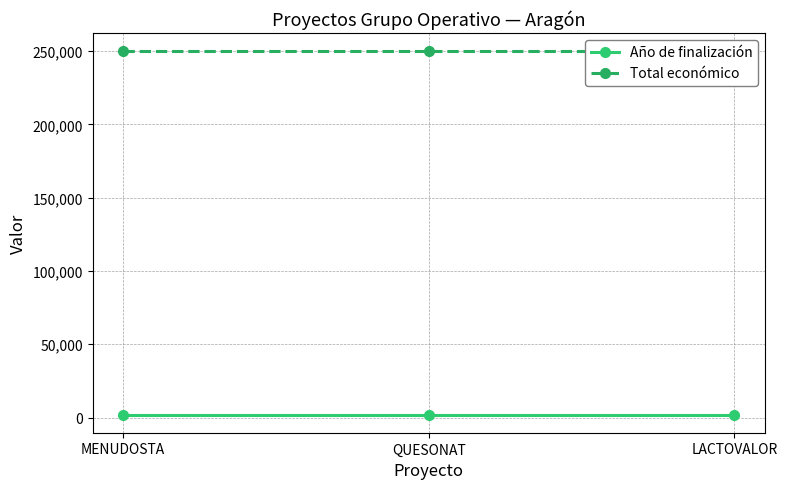

Is it true that Total económico equals 157655 at MENUDOSTA?

False